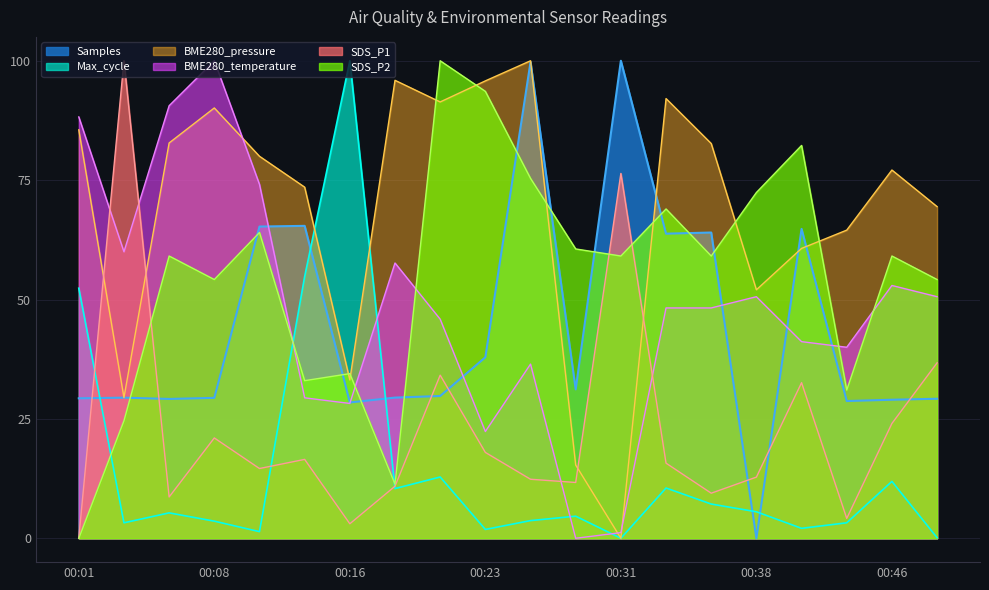

At 00:41, list the series in order from largest to smallest.

SDS_P2, Samples, BME280_pressure, BME280_temperature, SDS_P1, Max_cycle